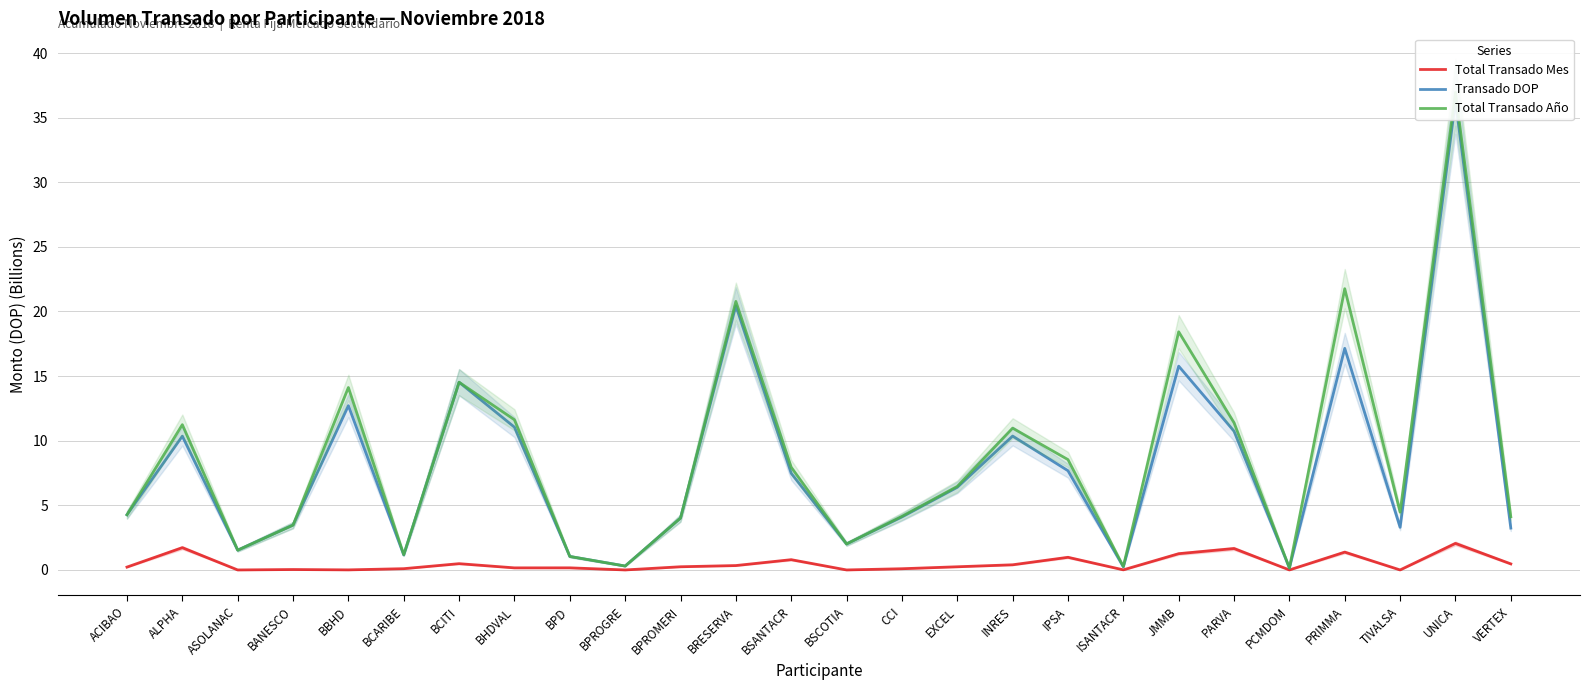

Is this an area chart (filled region under the line)?

No